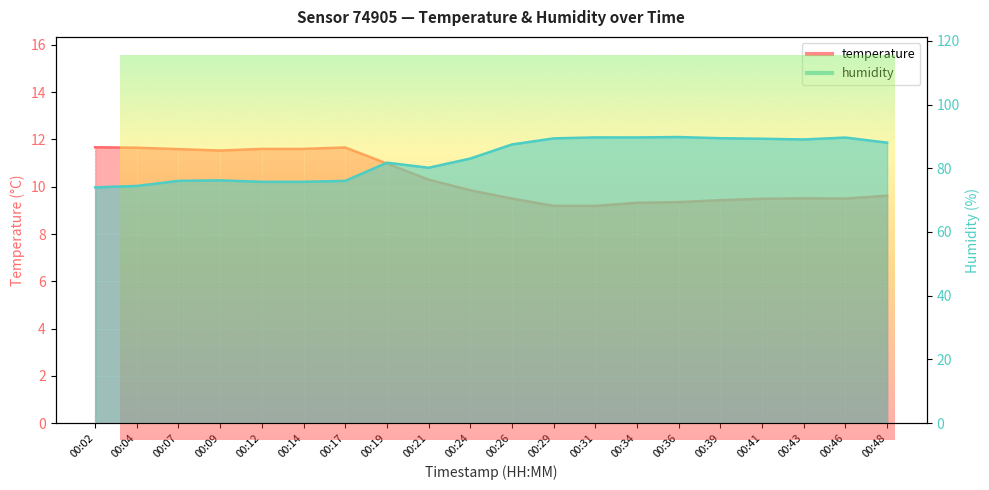

True or false: temperature has a value of 20.2 at 00:17.

False